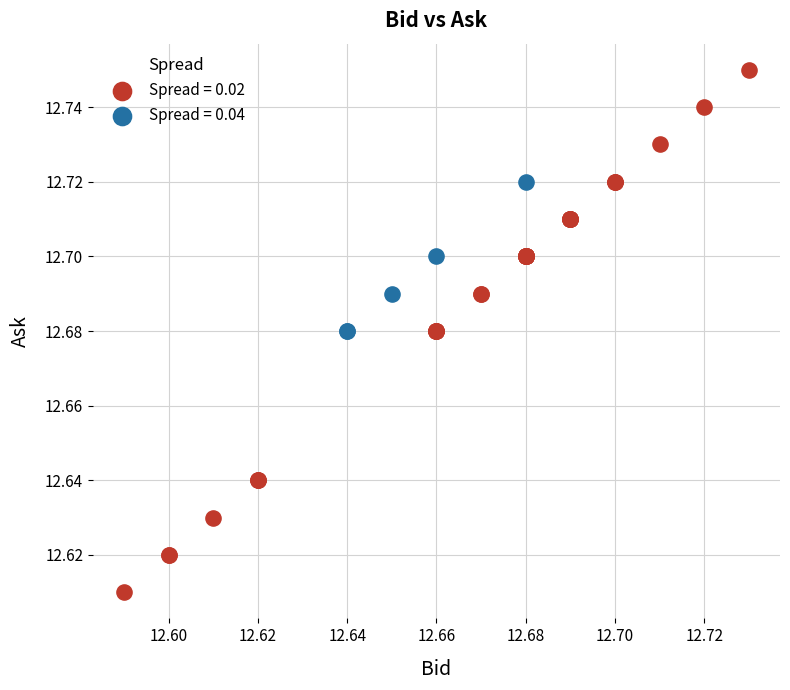

Which series contains the highest Y value?

Spread = 0.02